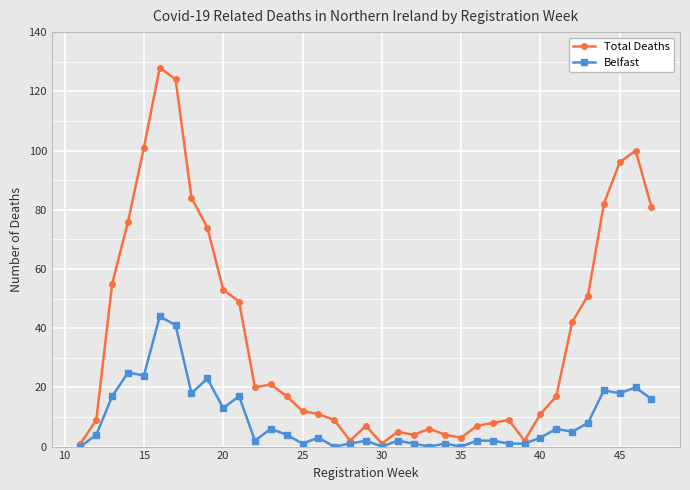

Rank the series by their average value, from highest to lowest.

Total Deaths, Belfast